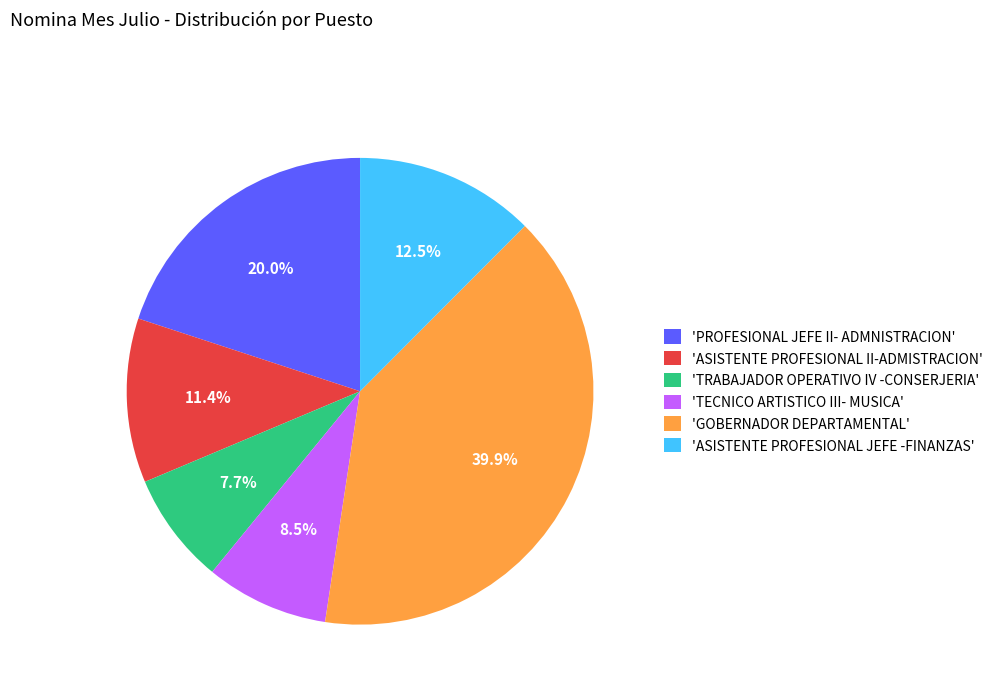

Which has a higher value, 'TECNICO ARTISTICO III- MUSICA' or 'ASISTENTE PROFESIONAL II-ADMISTRACION'?

'ASISTENTE PROFESIONAL II-ADMISTRACION'